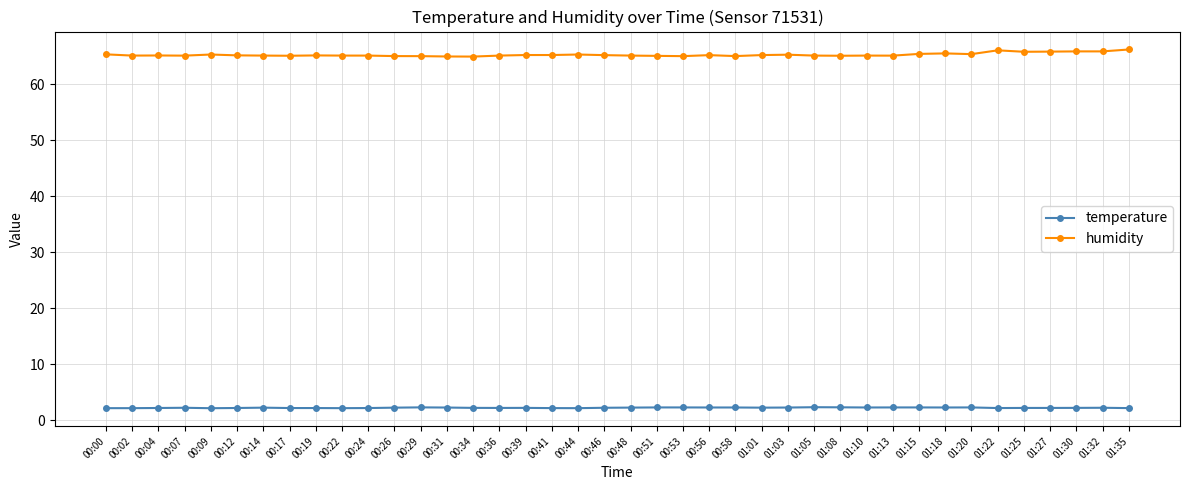

True or false: temperature has more than 2 interior local peaks.

True